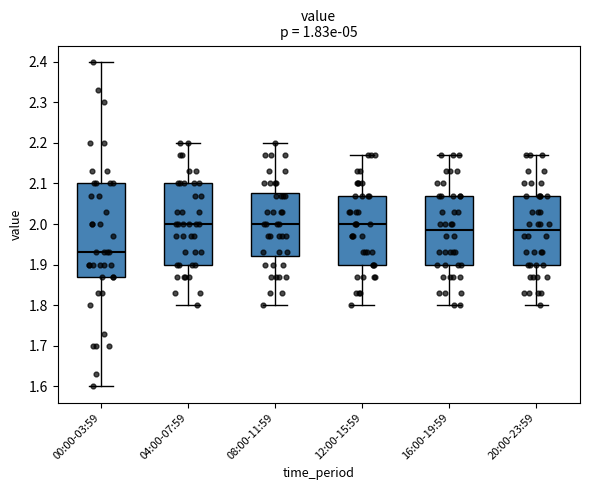

Comparing the boxes themselves (not the whiskers), which one is the tallest?

00:00-03:59